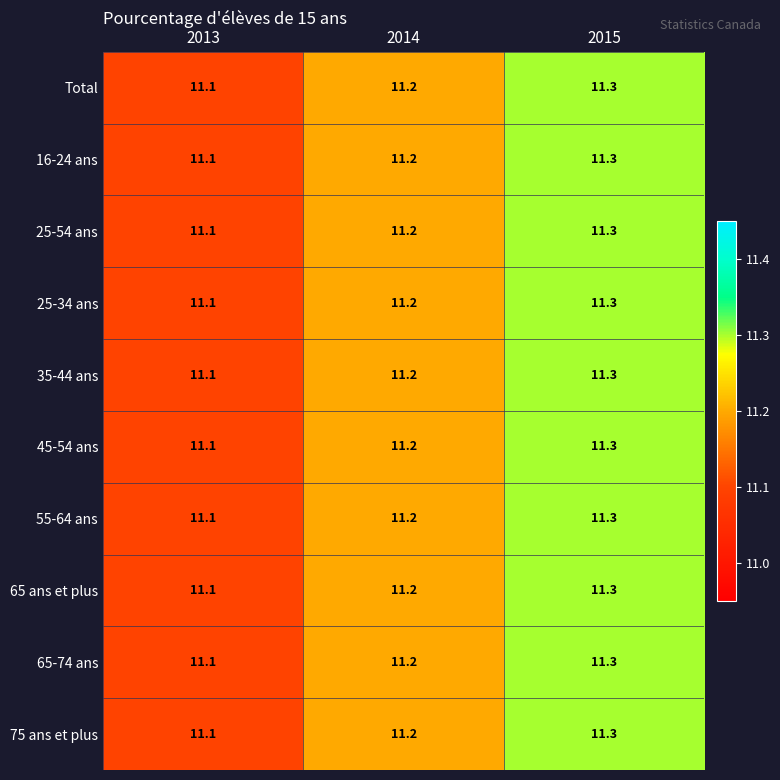

True or false: 65-74 ans has a value of 14.9 at 2013.

False